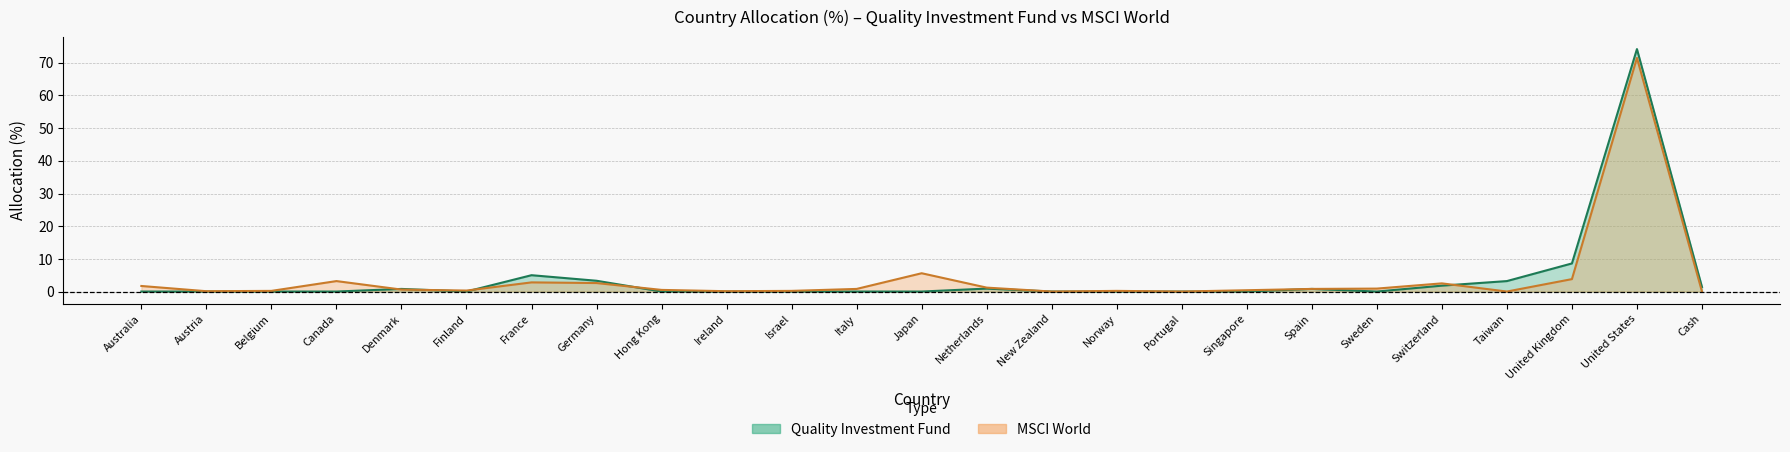

Where is the first local maximum for MSCI World?

Canada